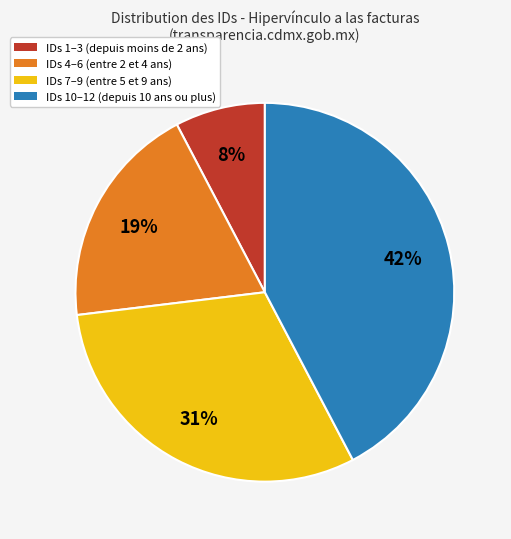

Does any single category account for the majority?

No